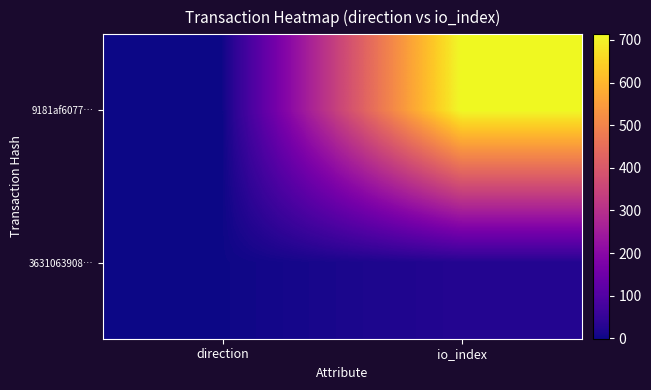

What is the minimum value shown in the chart?

-1